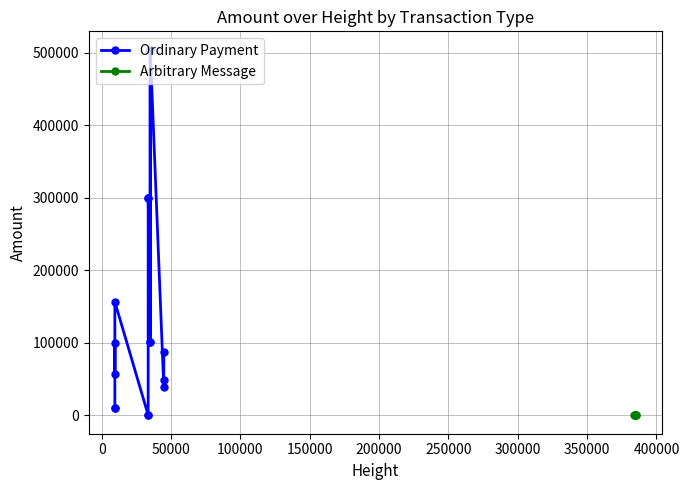

Does the chart display data point markers on the line(s)?

Yes